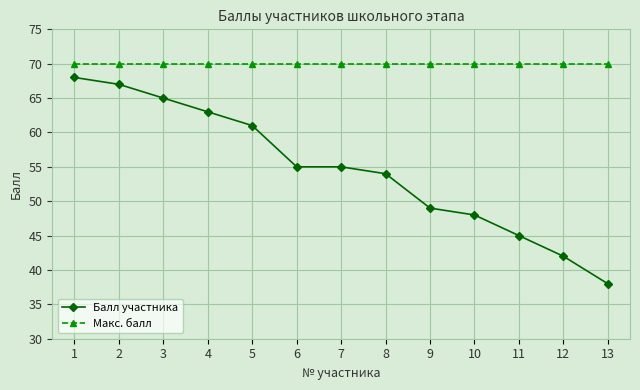

At which label is Балл участника closest to 53?

8